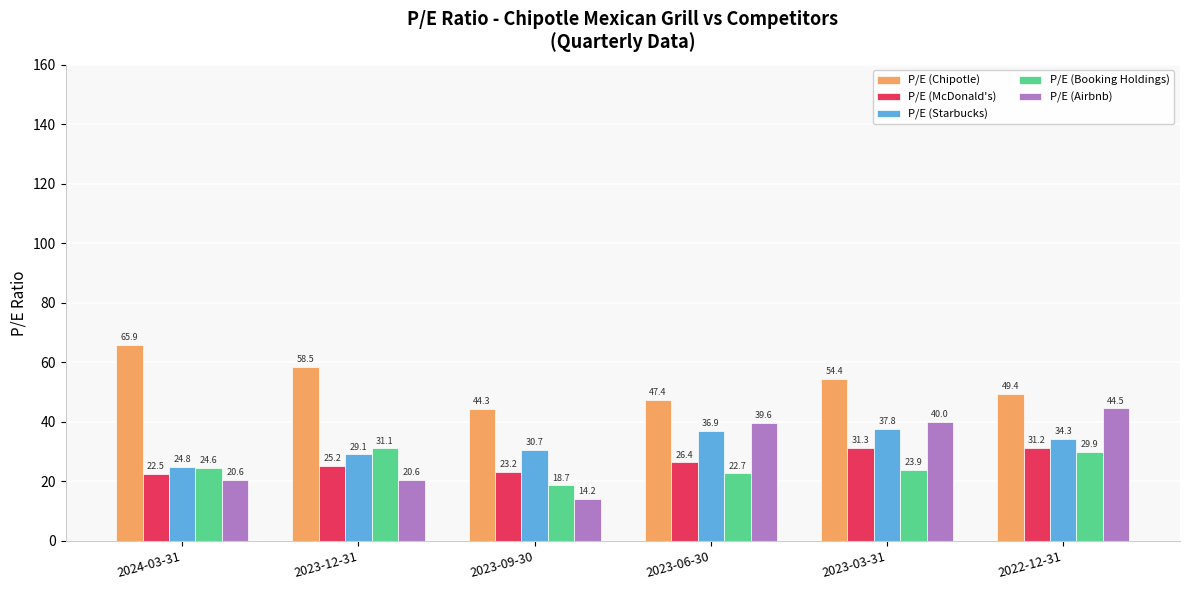

How many bars are there in each group?

5